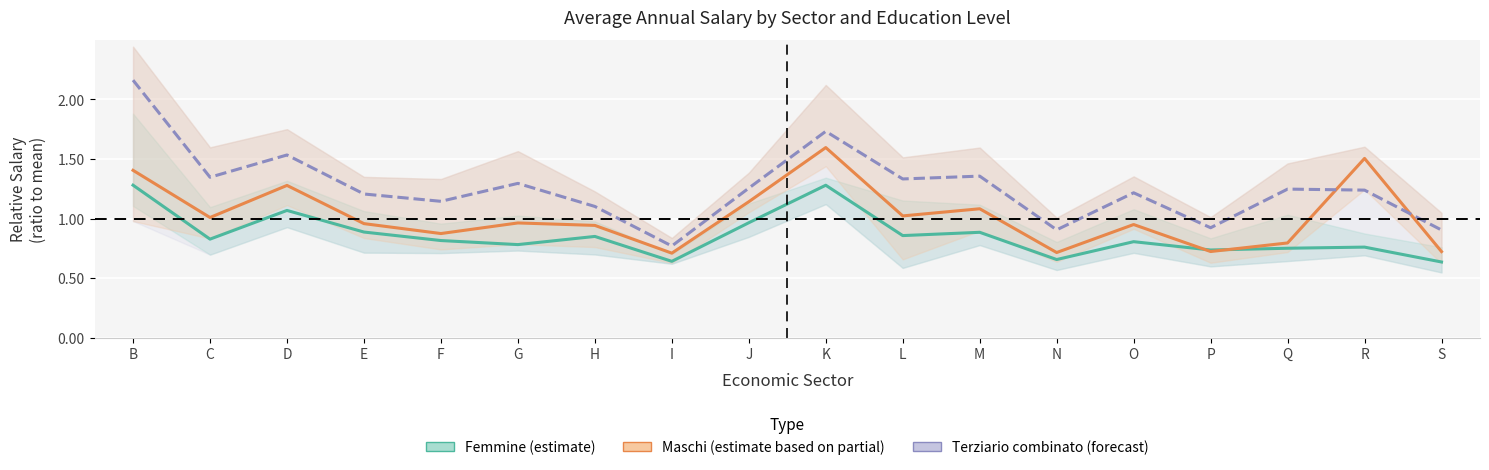

Where is the first local minimum for Femmine (estimate)?

C